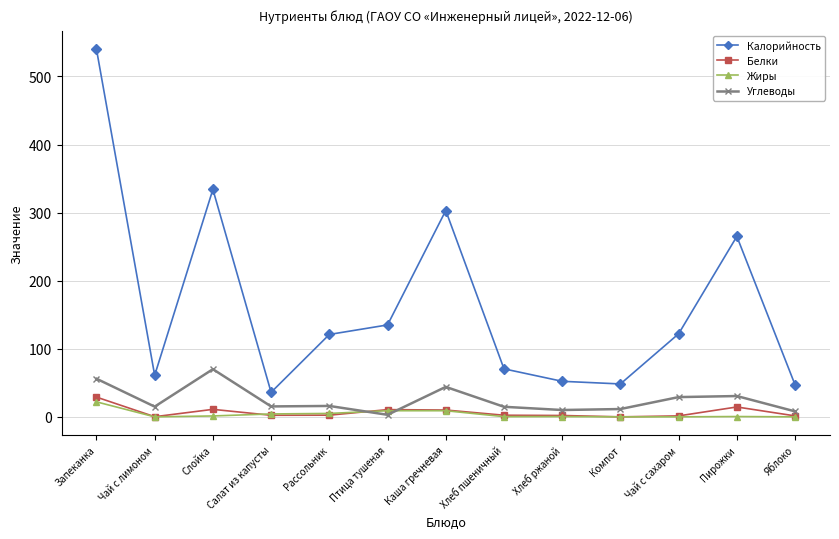

Which series has the widest spread of values?

Калорийность